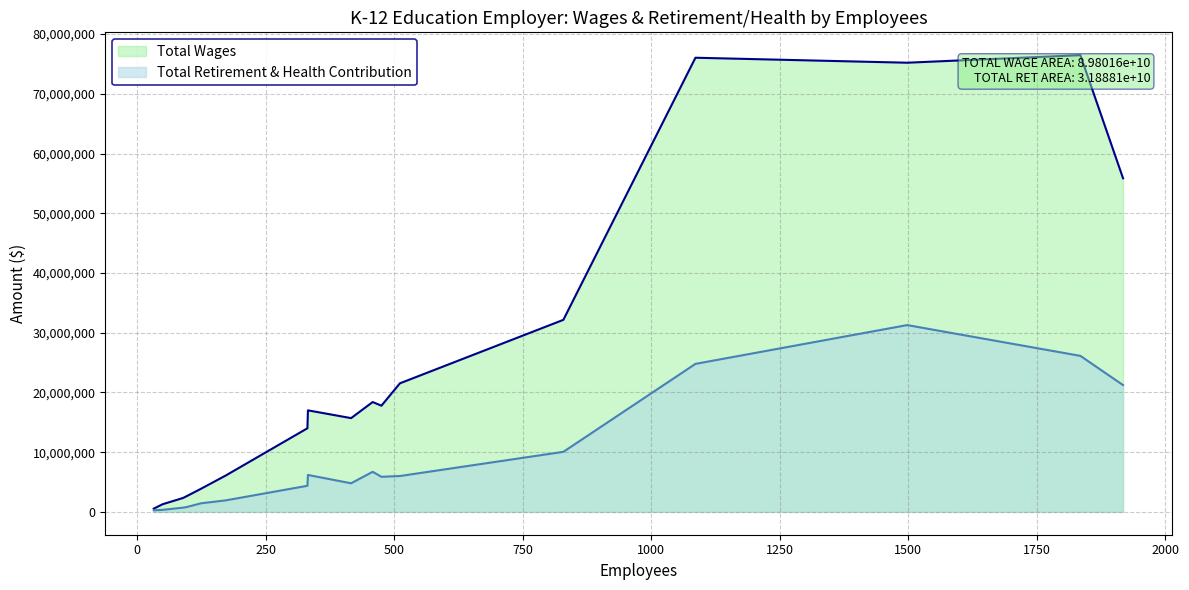

Is it true that Total Retirement & Health Contribution equals 9115521 at Dos Palos Oro Loma Joint Unified?

False